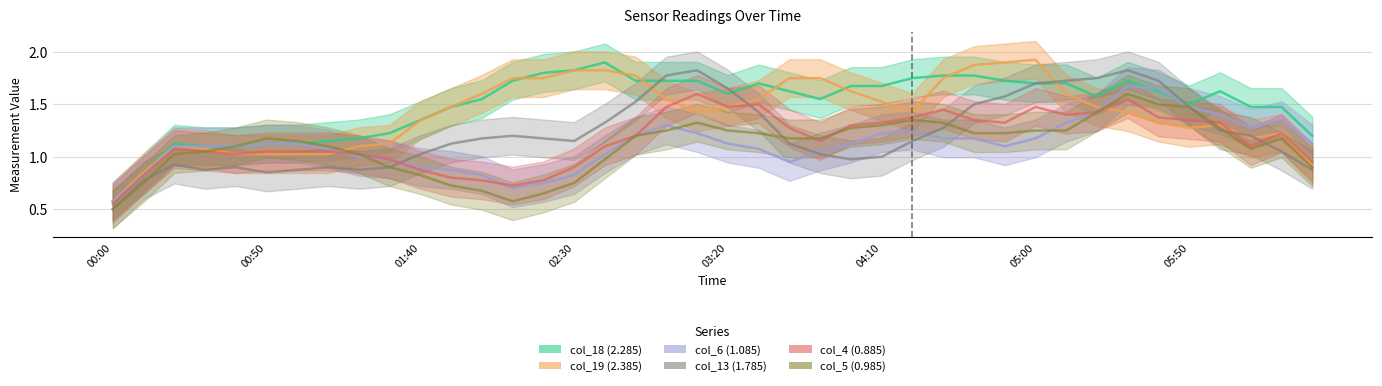

What is the label of the 20th point from the left?

2012/11/20 03:10